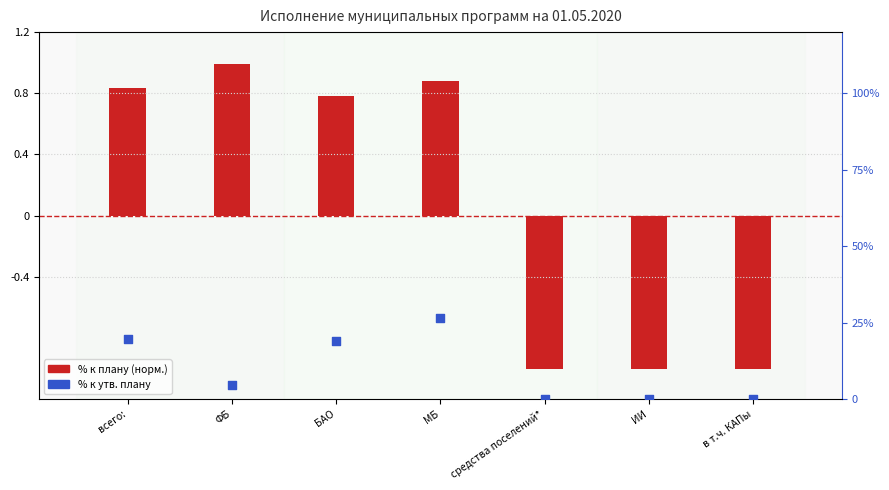

Is the value of % к плану (норм.) at ФБ greater than the value of % к утв. плану at всего:?

No